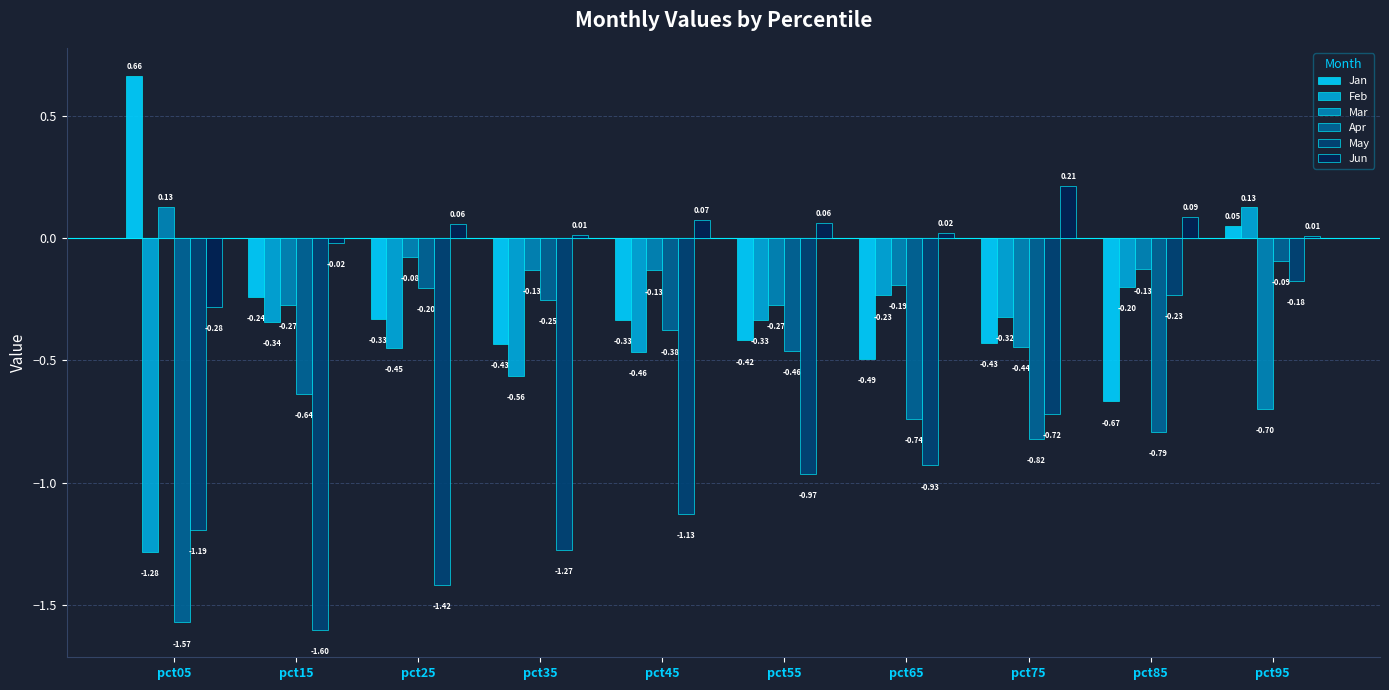

What is the total value across all series at pct75?

-2.5